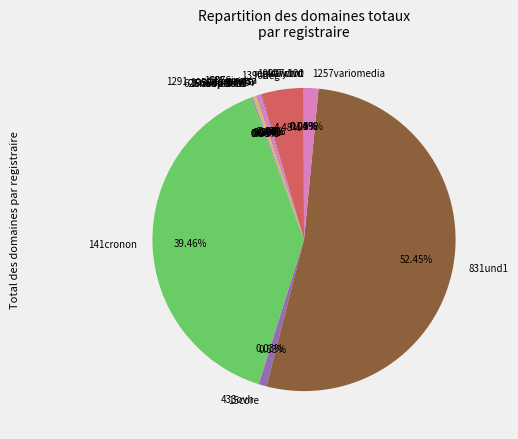

Which slice represents more than half of the pie?

831und1